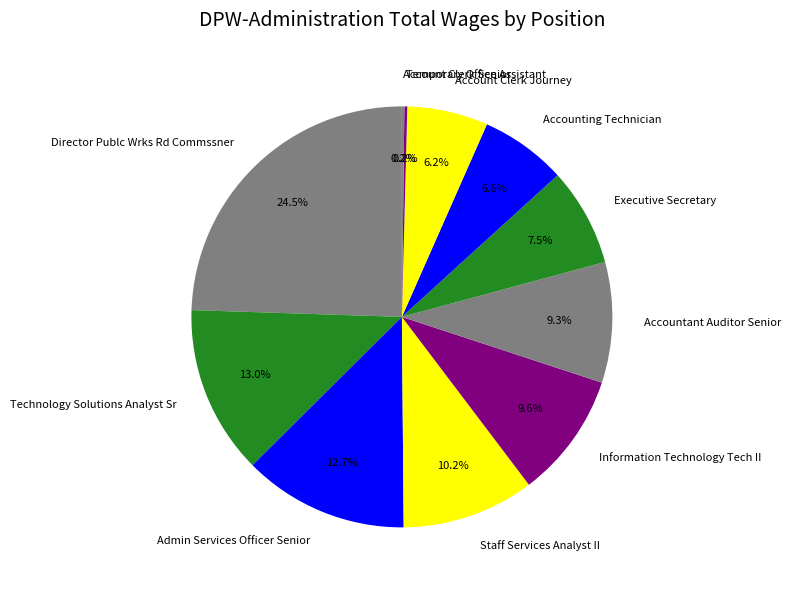

Is there any slice that represents more than half of the pie?

No